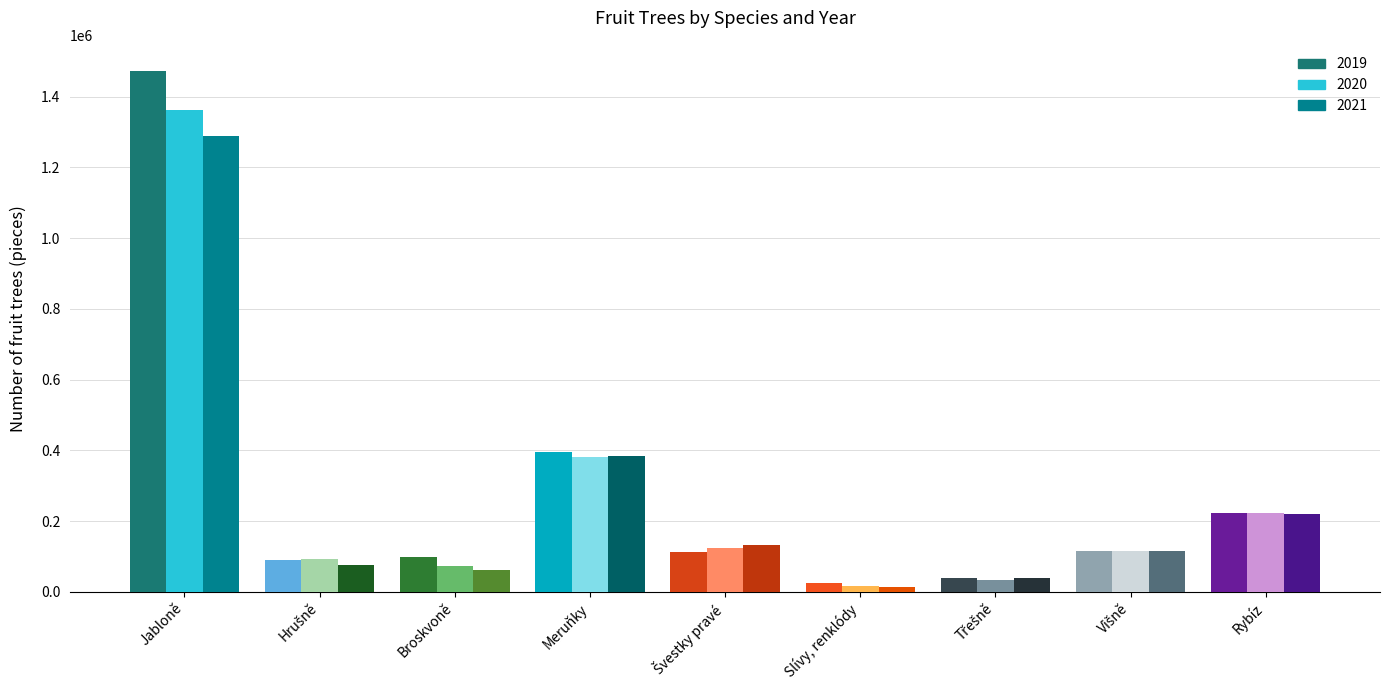

How many data points in 2019 are above 111907?

4